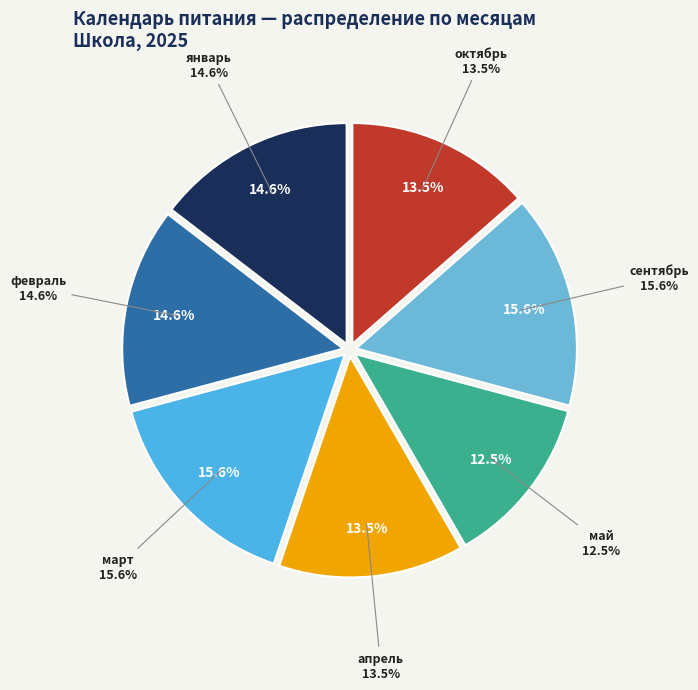

The сентябрь slice represents 30% of the pie. True or false?

False